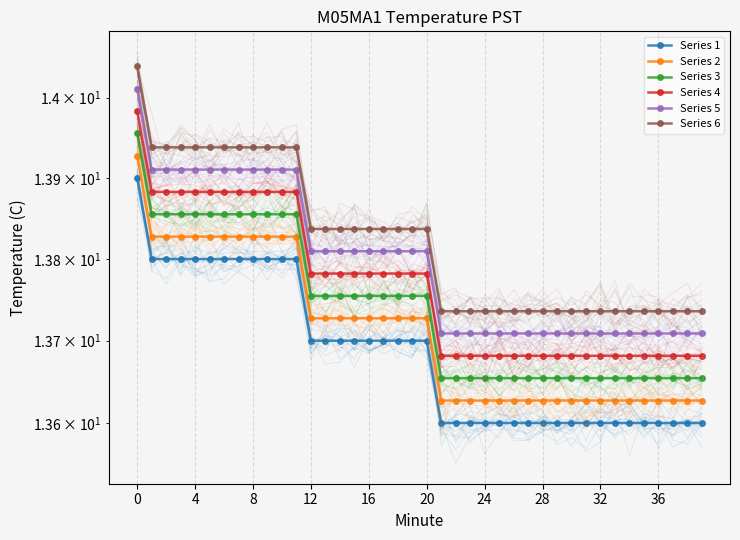

What is the difference between the maximum and minimum values in the Series 1 series?

0.3